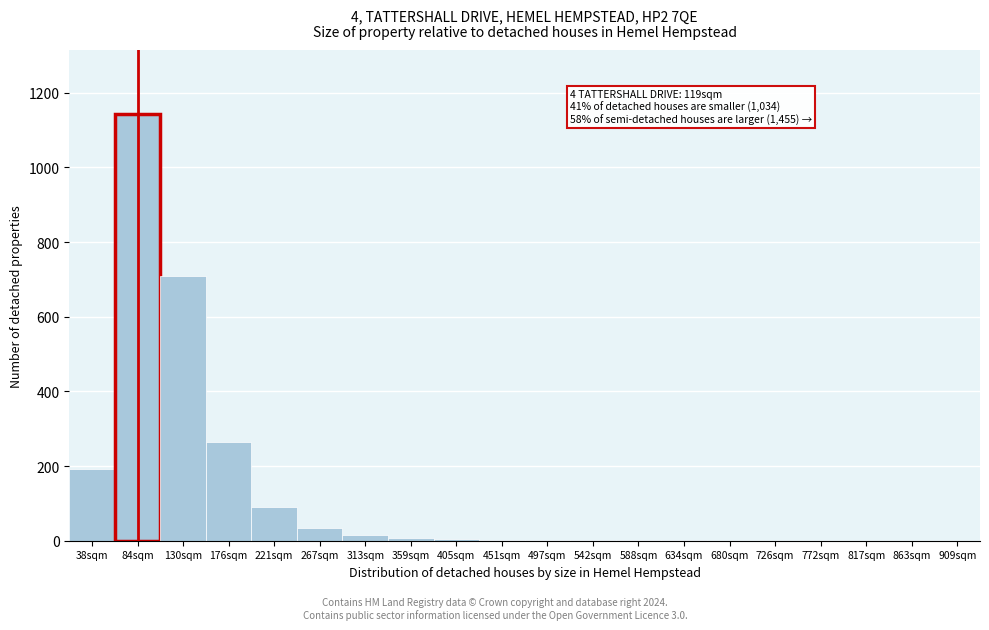

At which label is the value closest to 571?

130sqm